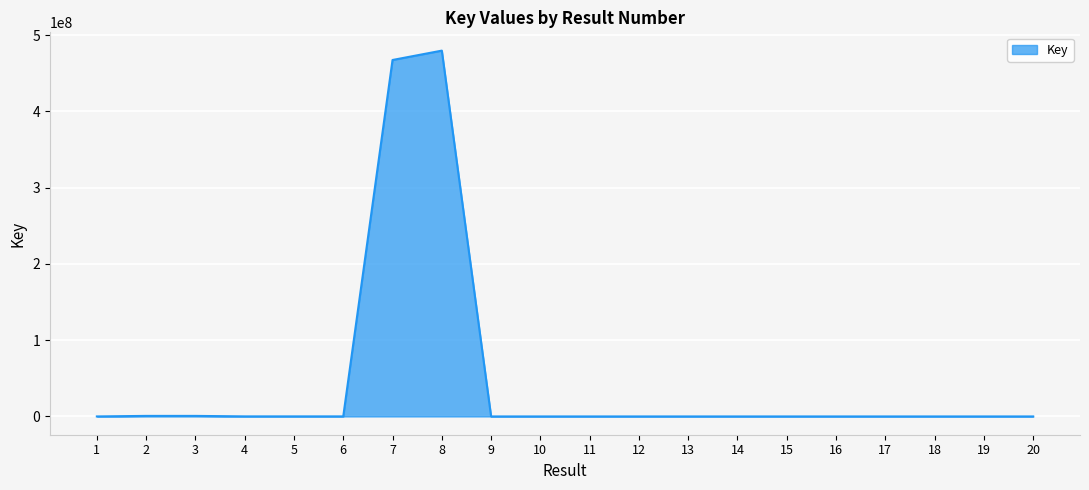

The value at 7 is 467561428. True or false?

True